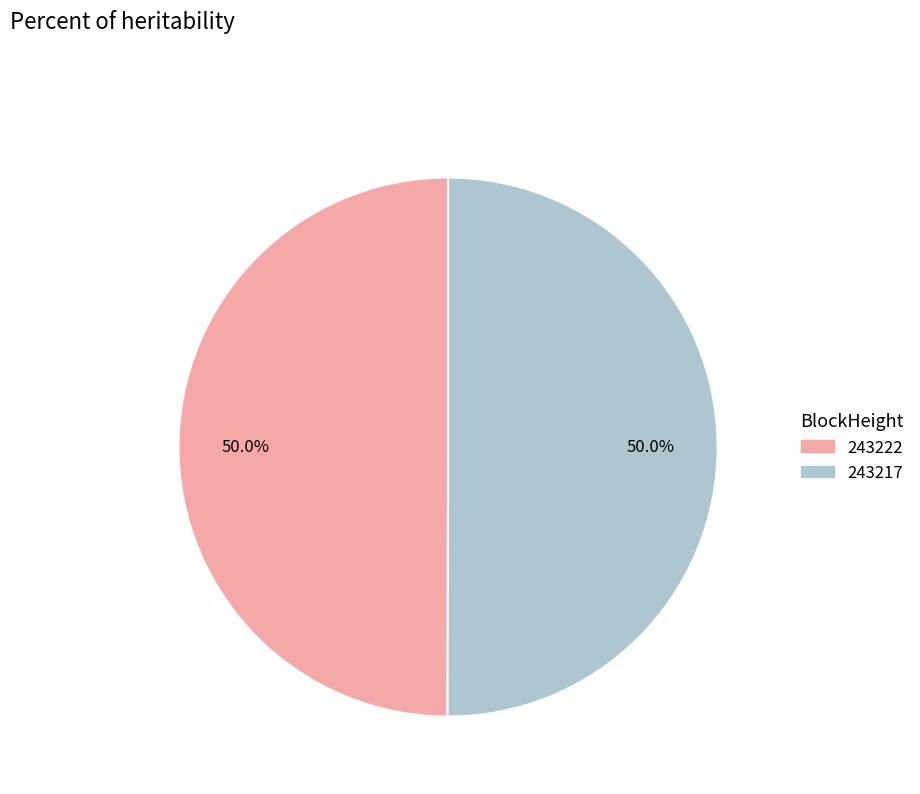

To the nearest percent, what is the difference between the largest and smallest slice percentages?

0%